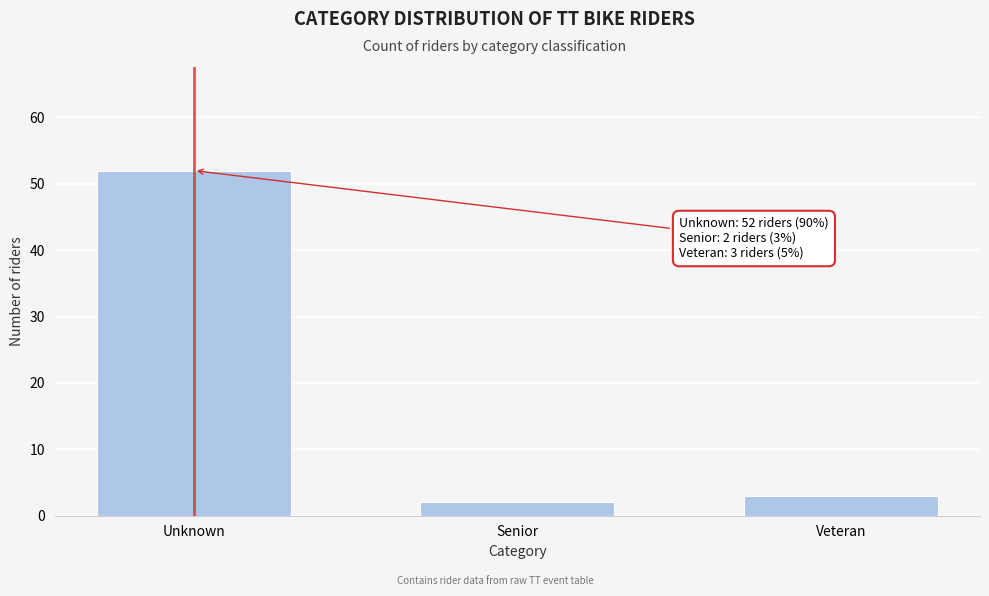

Reading left to right, transcribe all the data shown in this chart.

Unknown=52	Senior=2	Veteran=3